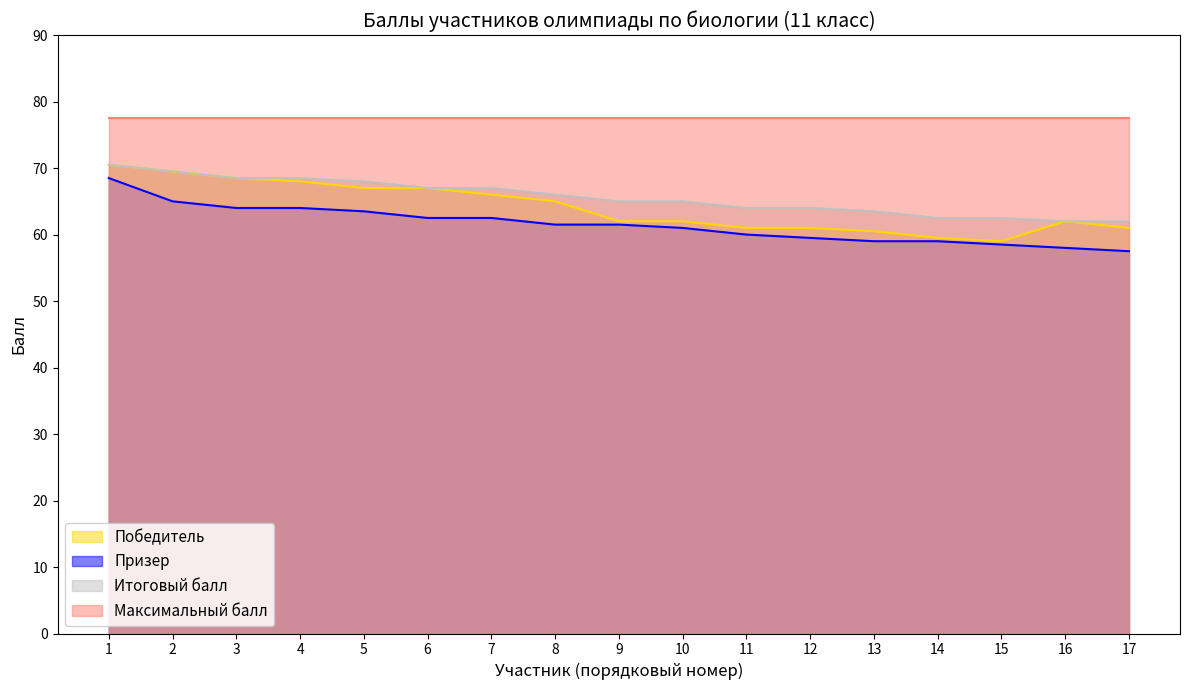

The value of Победитель at 11 is 83.9. True or false?

False